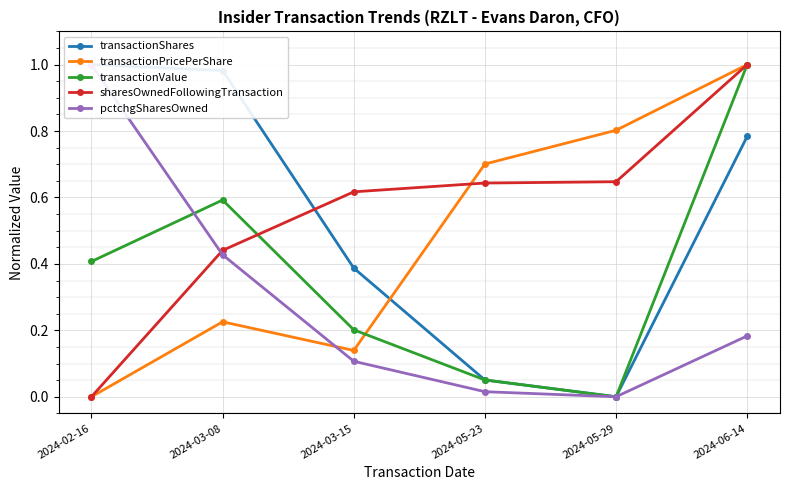

What is the spread (max minus min) of values at 2024-05-29?

0.8